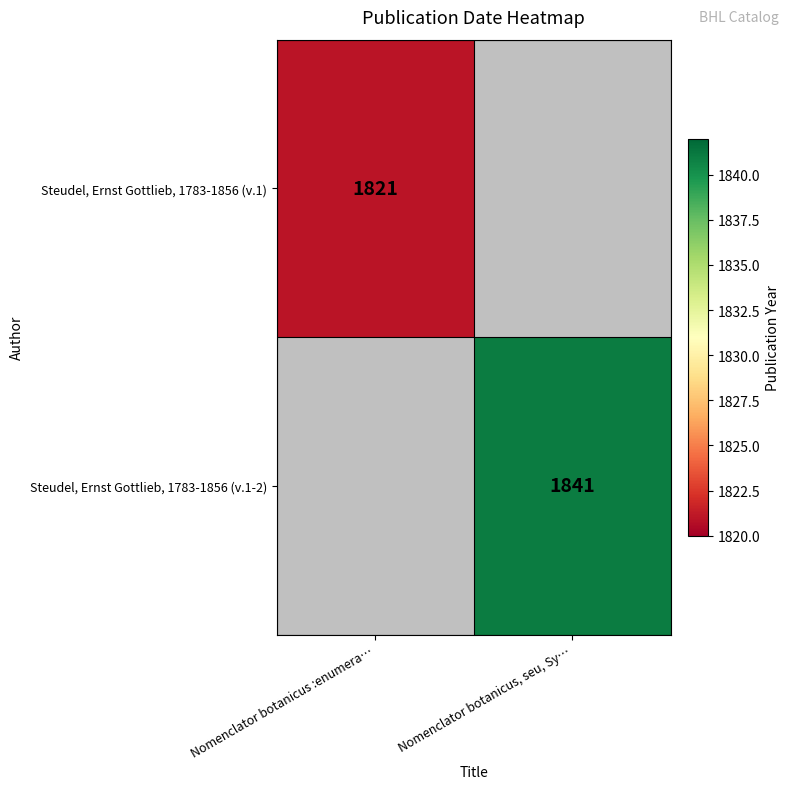

At how many categories does at least one series exceed 1826?

1